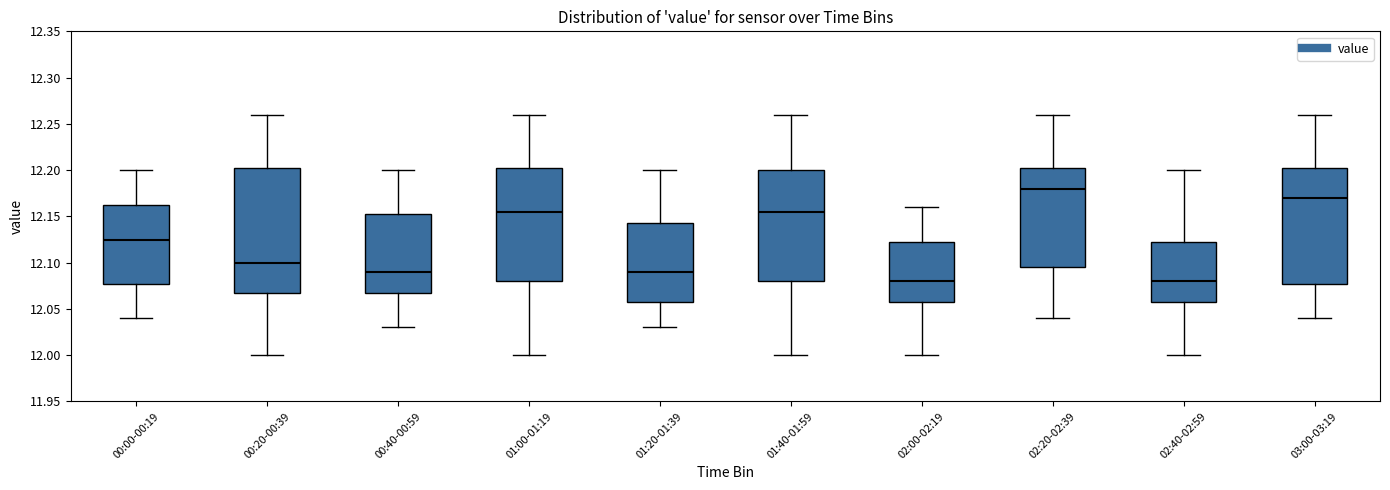

Reading left to right, transcribe this box plot: for each box, give where its median line is, the range the box spans, and where its two whiskers end, as read against the y-axis. The values are not printed on the chart, so give them approximately, as read against the axis.

00:00-00:19: median 12.125, box 12.080 to 12.165, whiskers 12.040 to 12.200
00:20-00:39: median 12.100, box 12.070 to 12.205, whiskers 12.000 to 12.260
00:40-00:59: median 12.090, box 12.070 to 12.155, whiskers 12.030 to 12.200
01:00-01:19: median 12.155, box 12.080 to 12.205, whiskers 12.000 to 12.260
01:20-01:39: median 12.090, box 12.060 to 12.145, whiskers 12.030 to 12.200
01:40-01:59: median 12.155, box 12.080 to 12.200, whiskers 12.000 to 12.260
02:00-02:19: median 12.080, box 12.060 to 12.125, whiskers 12.000 to 12.160
02:20-02:39: median 12.180, box 12.095 to 12.205, whiskers 12.040 to 12.260
02:40-02:59: median 12.080, box 12.060 to 12.125, whiskers 12.000 to 12.200
03:00-03:19: median 12.170, box 12.080 to 12.205, whiskers 12.040 to 12.260